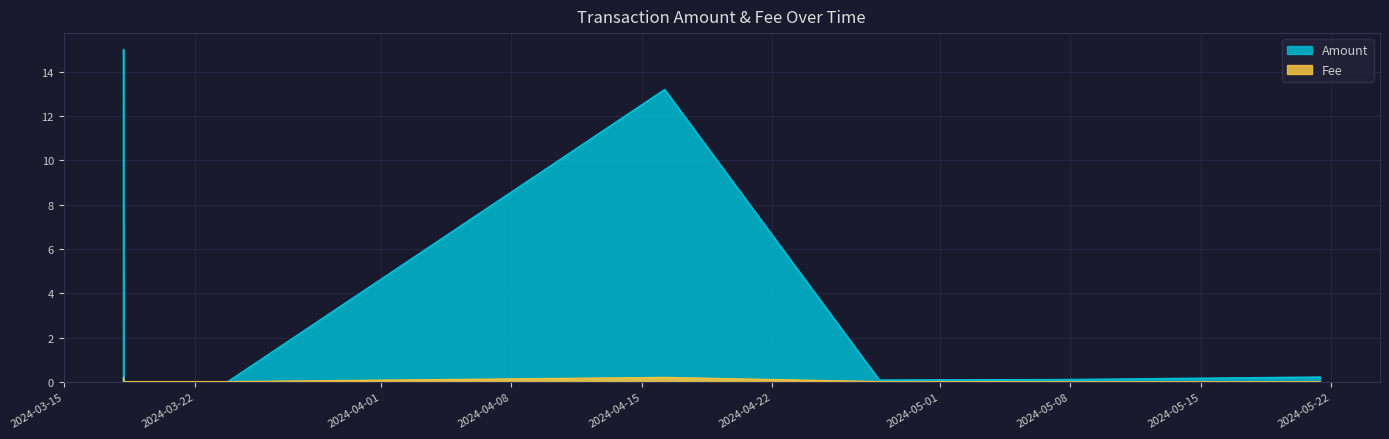

Where is the first local maximum for Fee?

2024-04-16 05:33:00